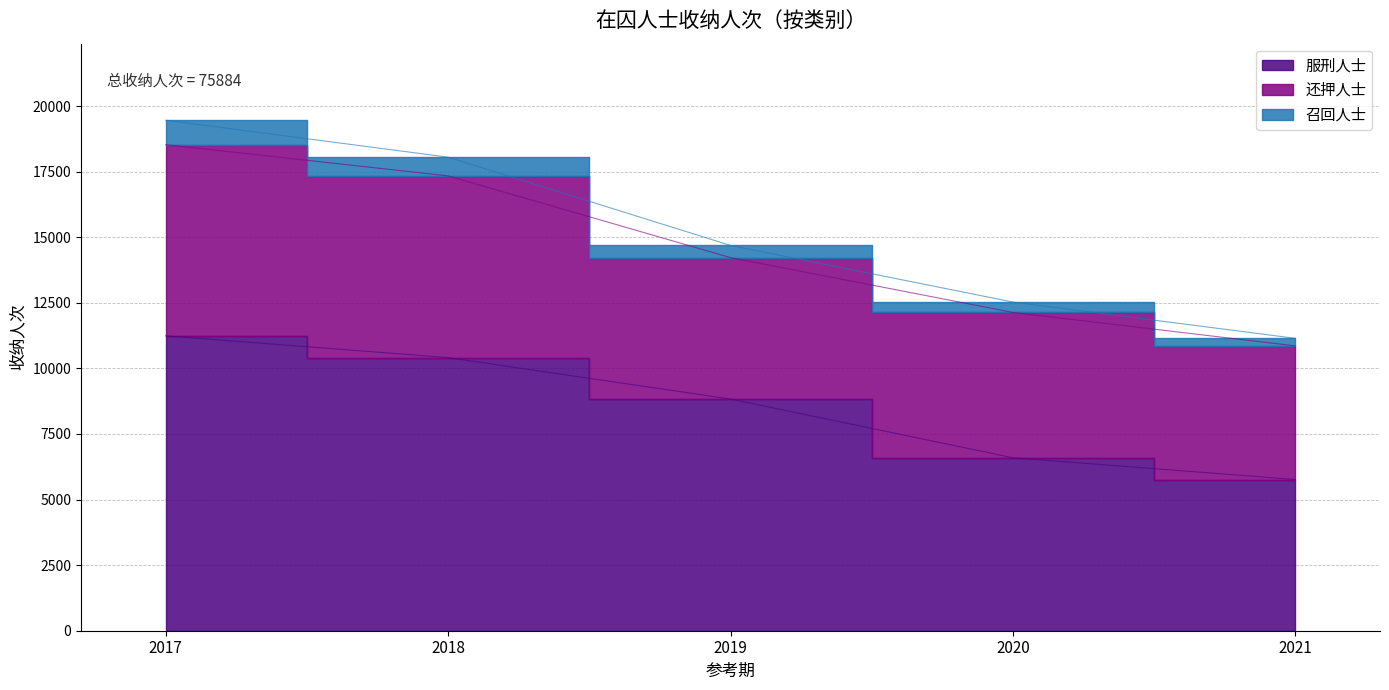

Reading left to right, transcribe all the data shown in this chart.

服刑人士: 11243	10412	8833	6594	5765
还押人士: 7288	6928	5391	5540	5094
召回人士: 931	714	465	397	289